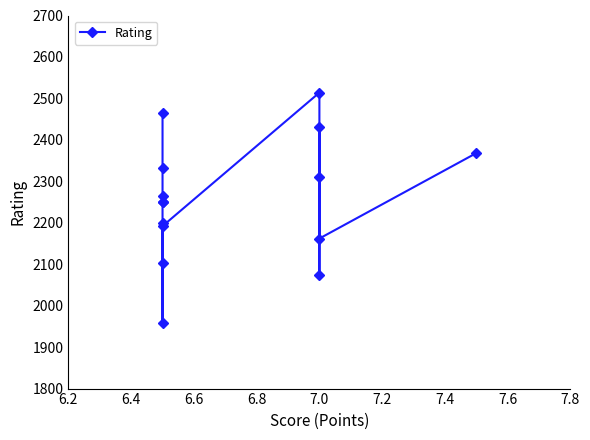

What is the difference between the second highest and minimum values?

505